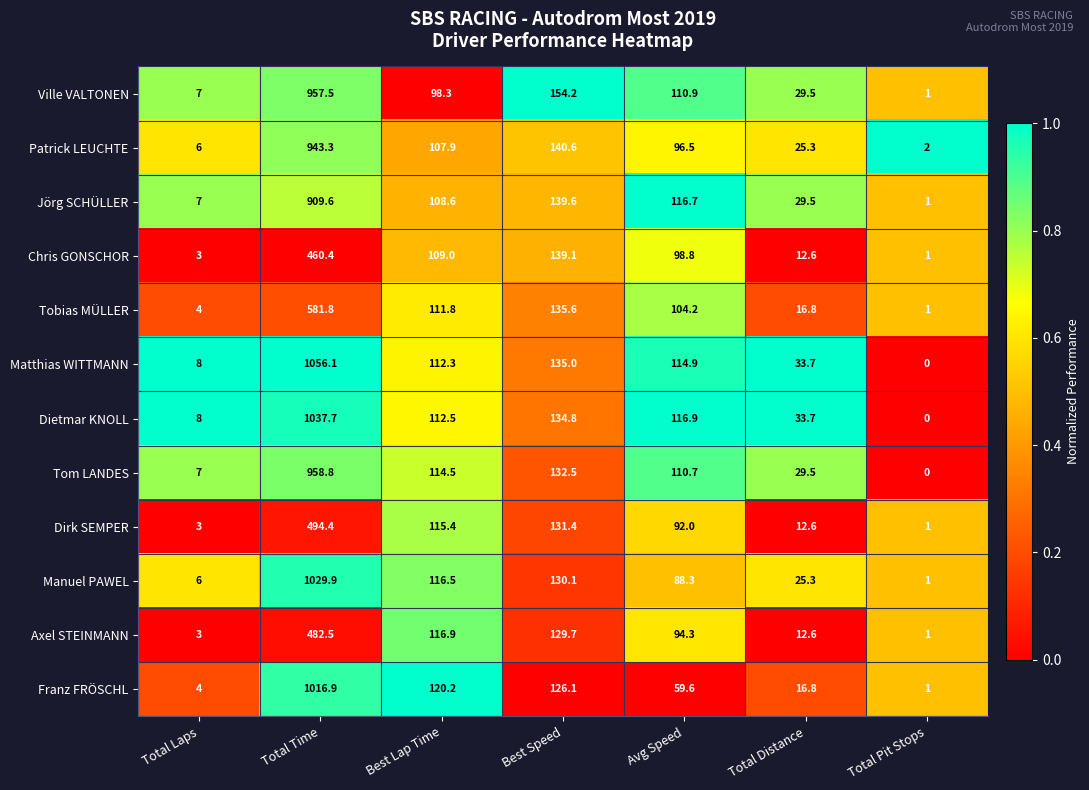

Between Avg Speed and Total Distance, which series saw the biggest shift?

Tobias MÜLLER